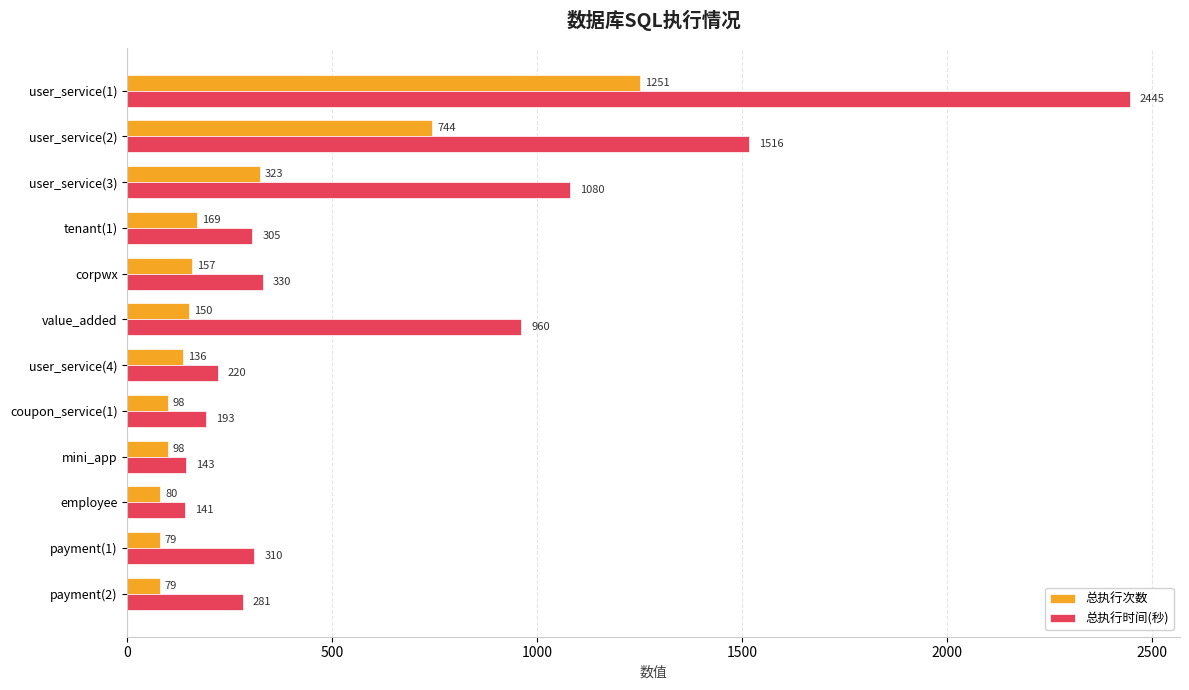

Rank the series by their average value, from lowest to highest.

总执行次数, 总执行时间(秒)